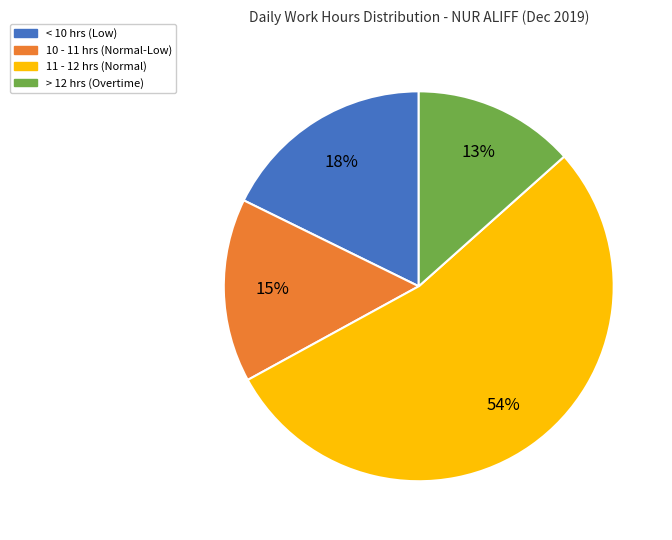

Does any single category account for the majority?

Yes